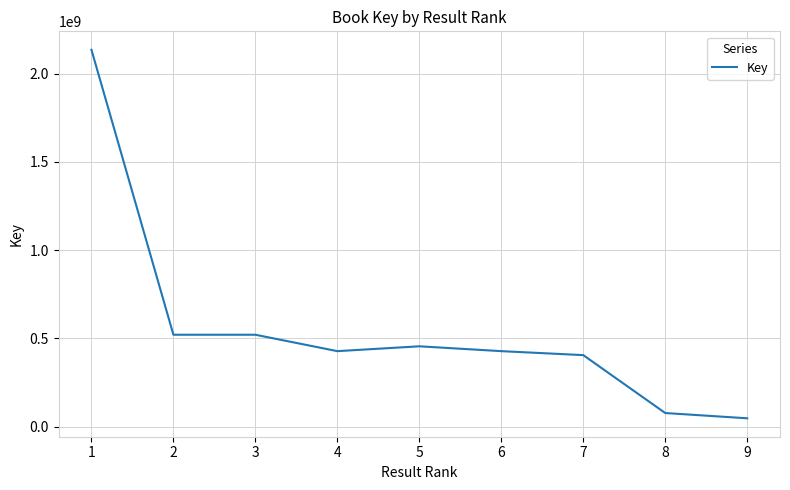

Is it true that the value at 1 is 2134871398?

True